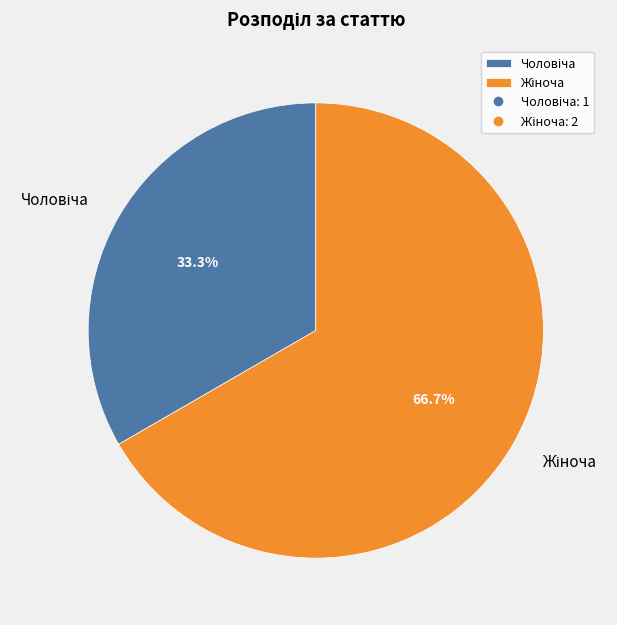

Which category accounts for the majority?

Жіноча